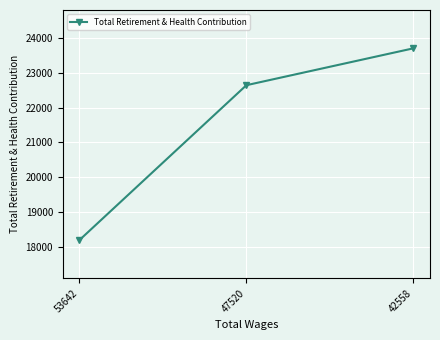

At which category does the chart reach its peak across all series?

42558